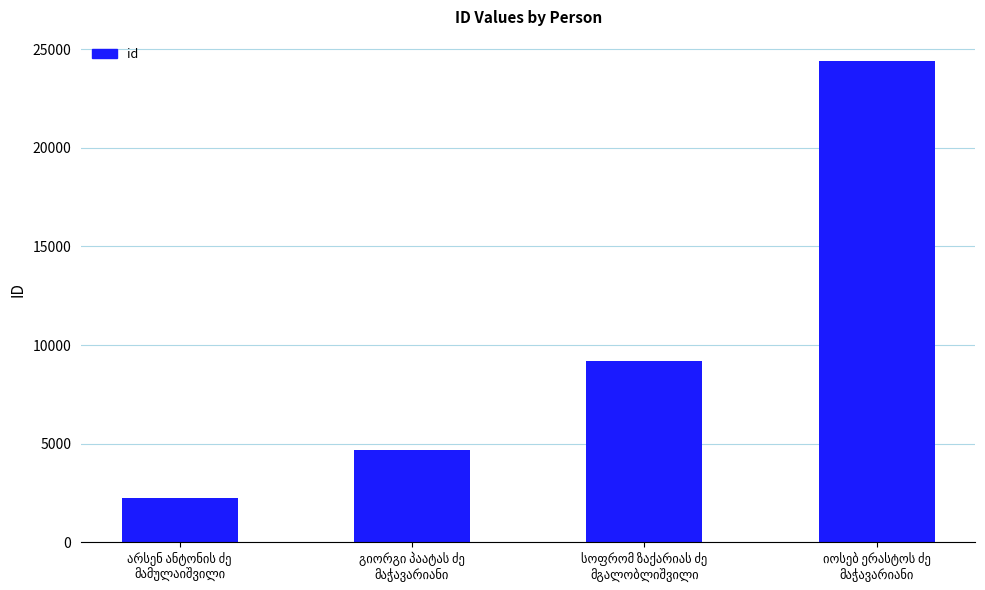

What is the value of the 1st bar from the left?

2247